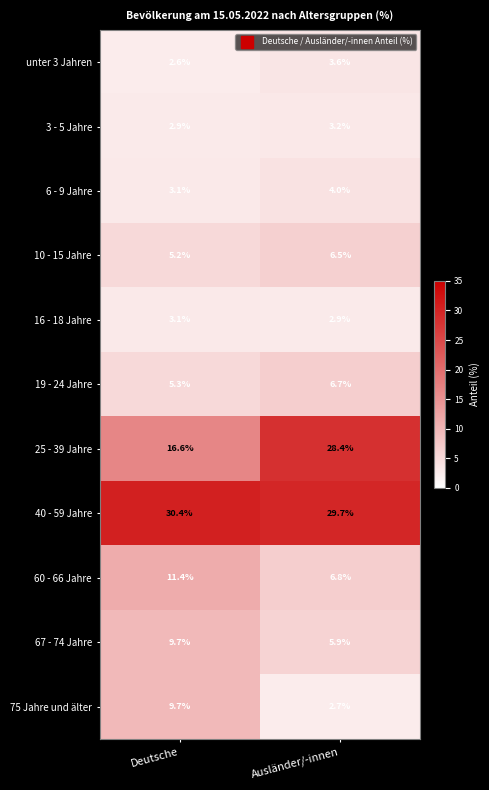

Is it true that 16 - 18 Jahre equals 3.1 at Deutsche?

True